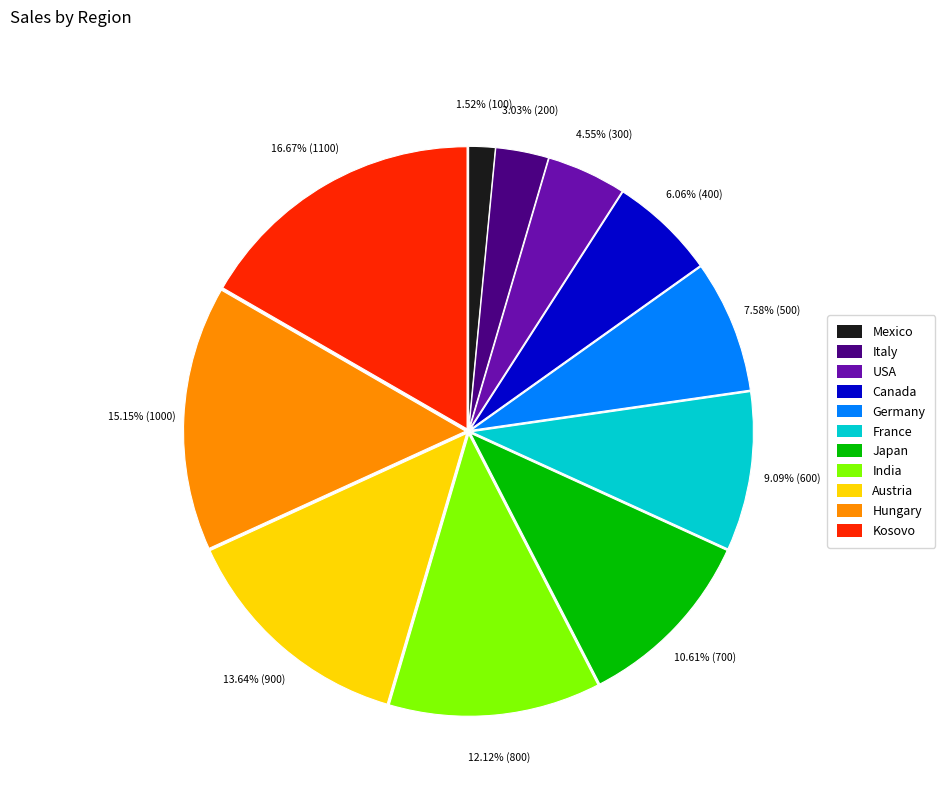

What is the largest slice in the pie chart?

Kosovo